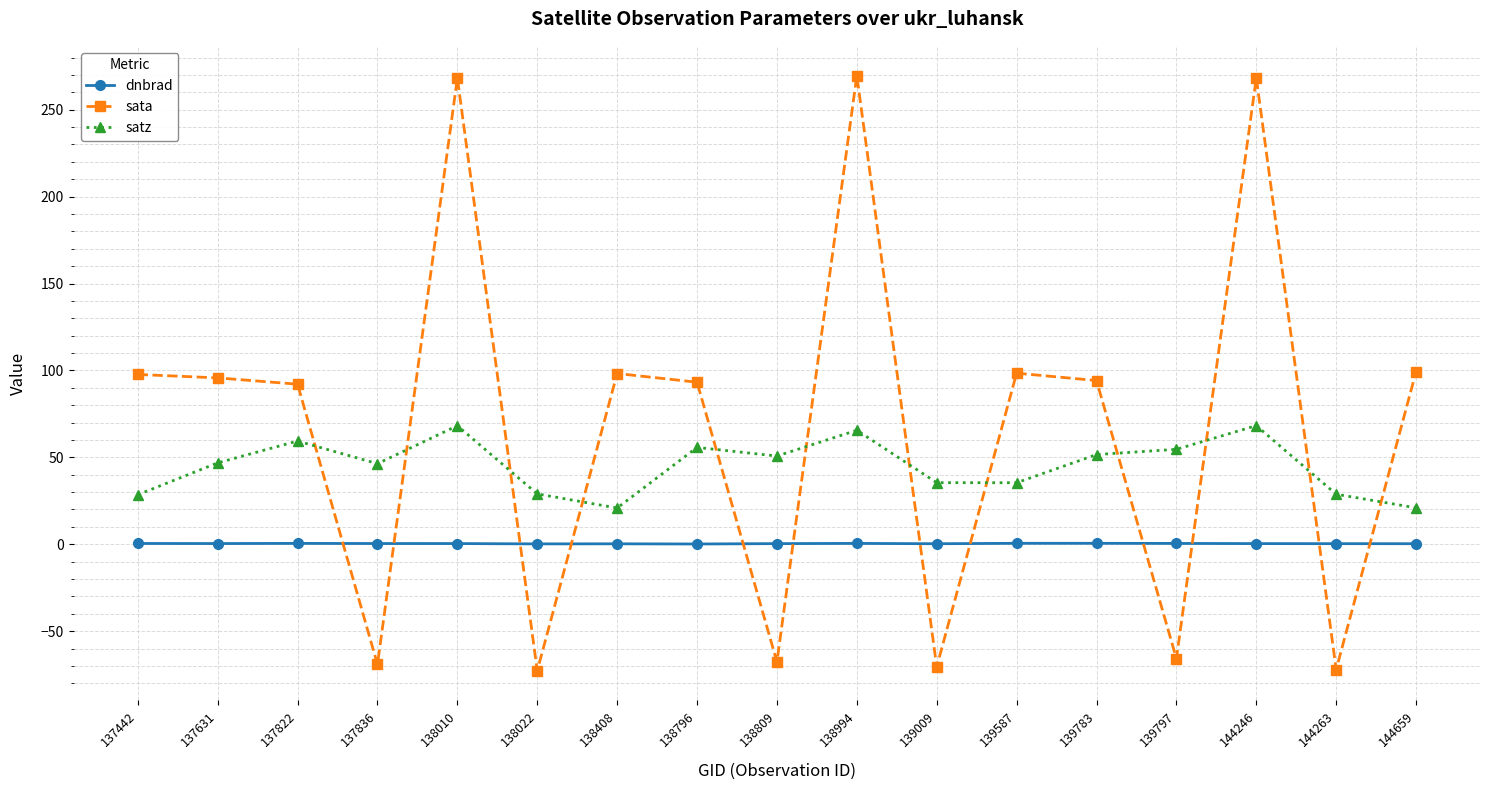

Is it true that sata equals -70.5 at 139009?

True